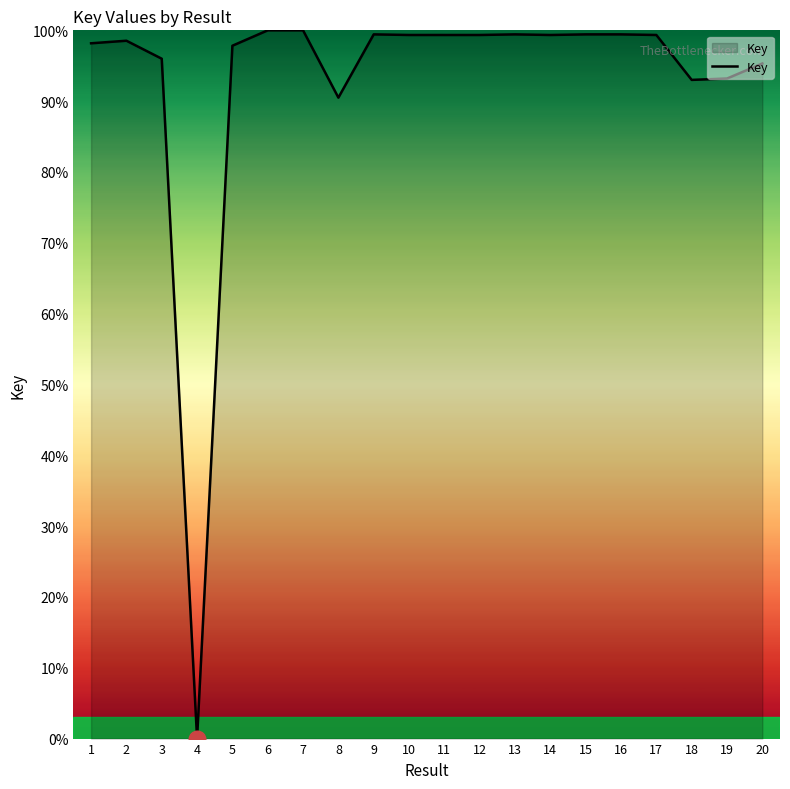

Is it true that the value at 19 is 43.0?

False